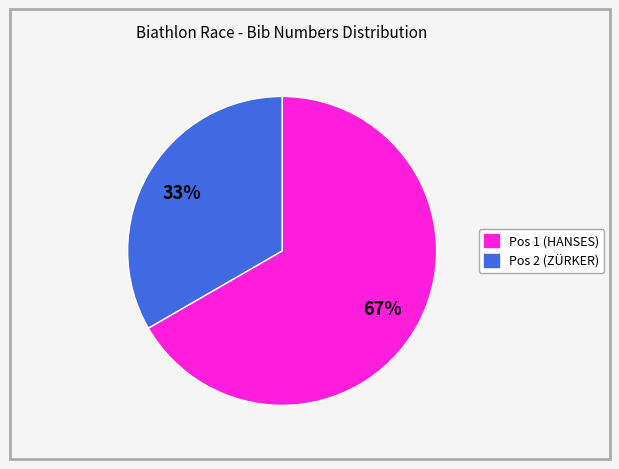

How many segments does this pie chart have?

2